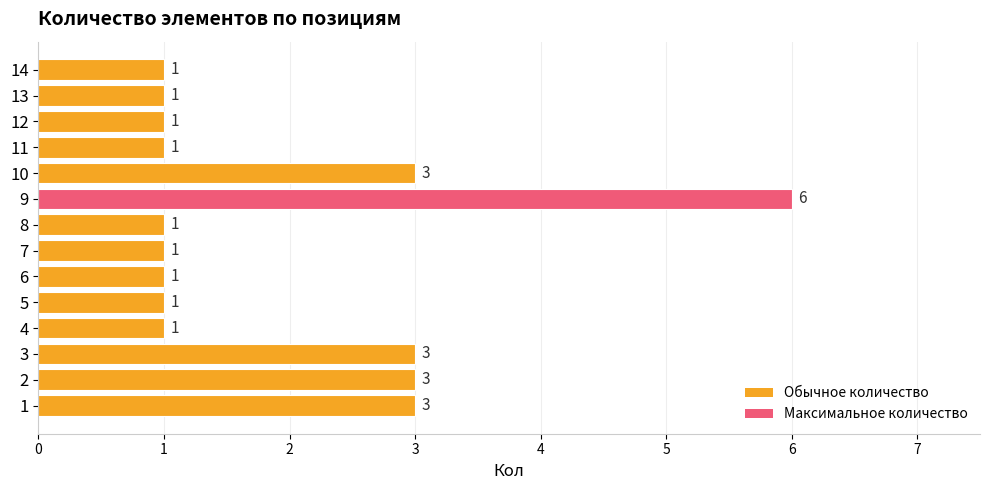

Reading bottom to top, transcribe all the data shown in this chart.

1=3	2=3	3=3	4=1	5=1	6=1	7=1	8=1	9=6	10=3	11=1	12=1	13=1	14=1